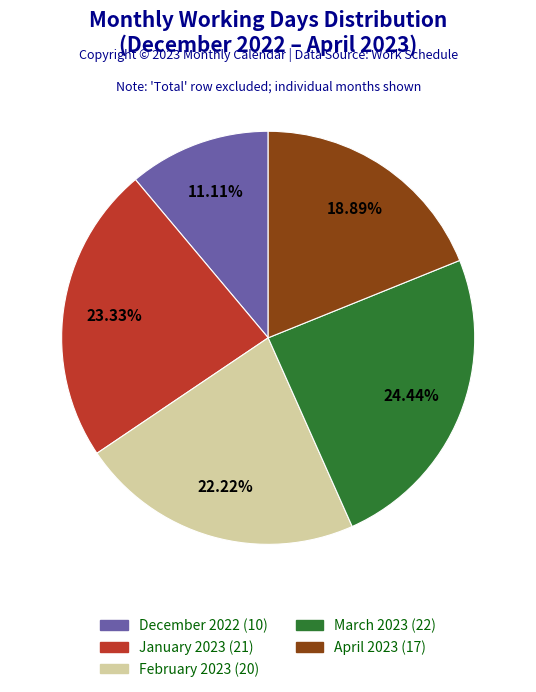

Which has a higher value, December 2022 or January 2023?

January 2023